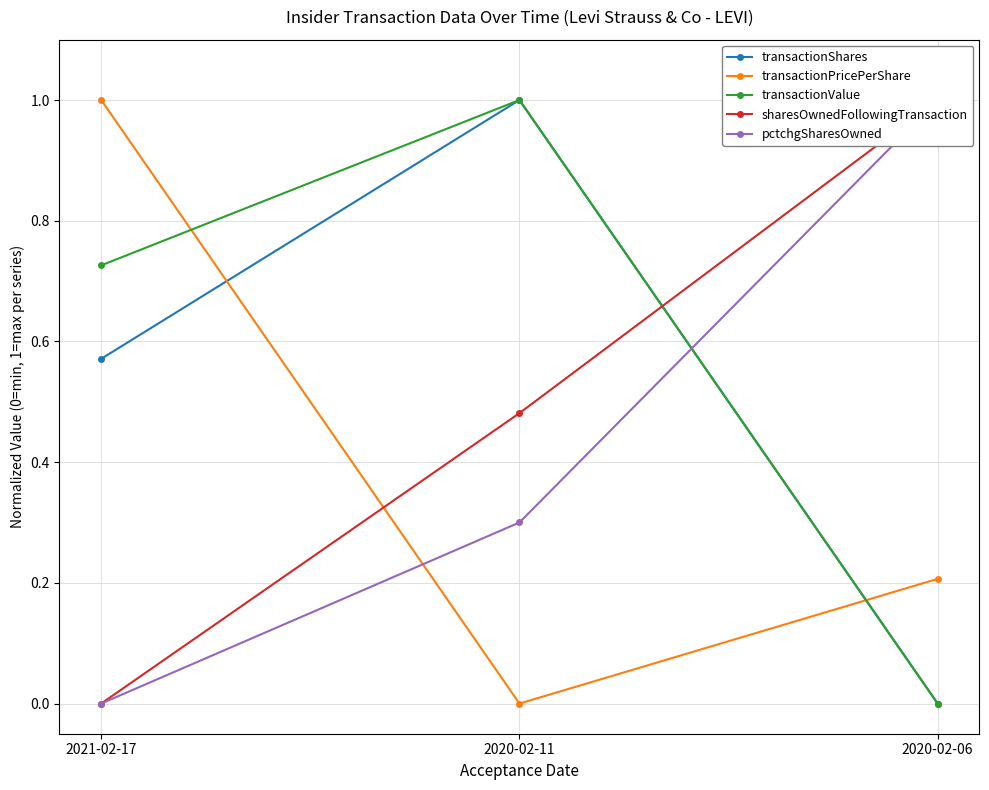

Which category has the highest value in the sharesOwnedFollowingTransaction series?

2020-02-06